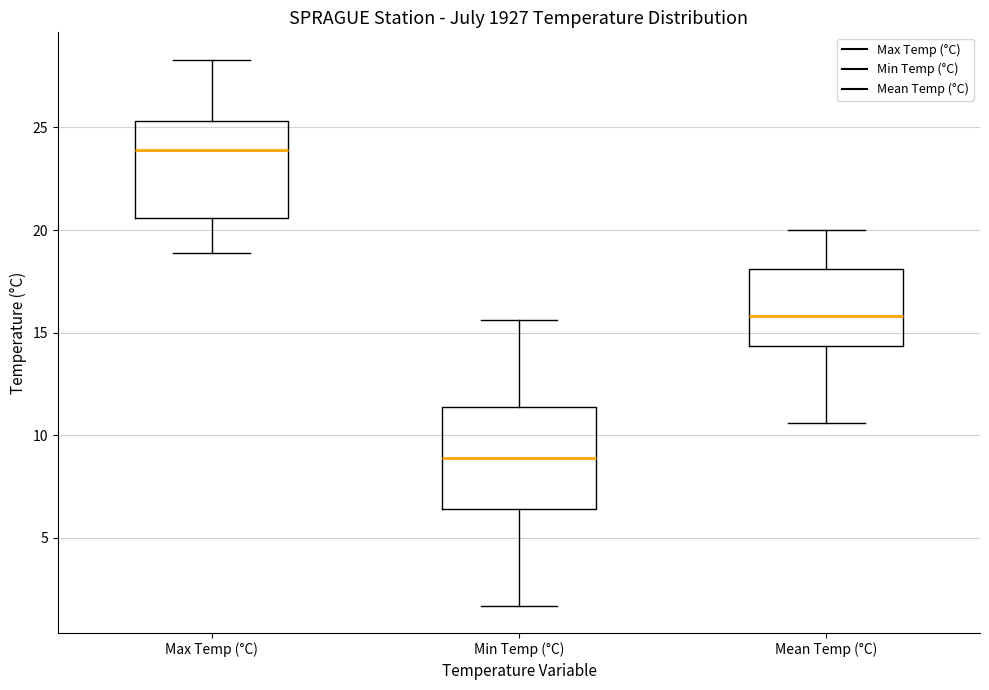

Reading left to right, transcribe this box plot: for each box, give where its median line is, the range the box spans, and where its two whiskers end, as read against the y-axis. The values are not printed on the chart, so give them approximately, as read against the axis.

Max Temp (°C): median 24.0, box 20.5 to 25.5, whiskers 19.0 to 28.5
Min Temp (°C): median 9.0, box 6.5 to 11.5, whiskers 1.5 to 15.5
Mean Temp (°C): median 16.0, box 14.5 to 18.0, whiskers 10.5 to 20.0